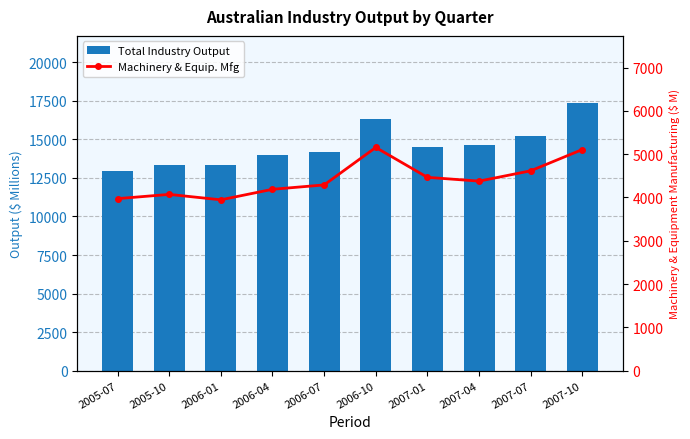

What is the value of the Total Industry Output bar at the 9th from the left?

15243